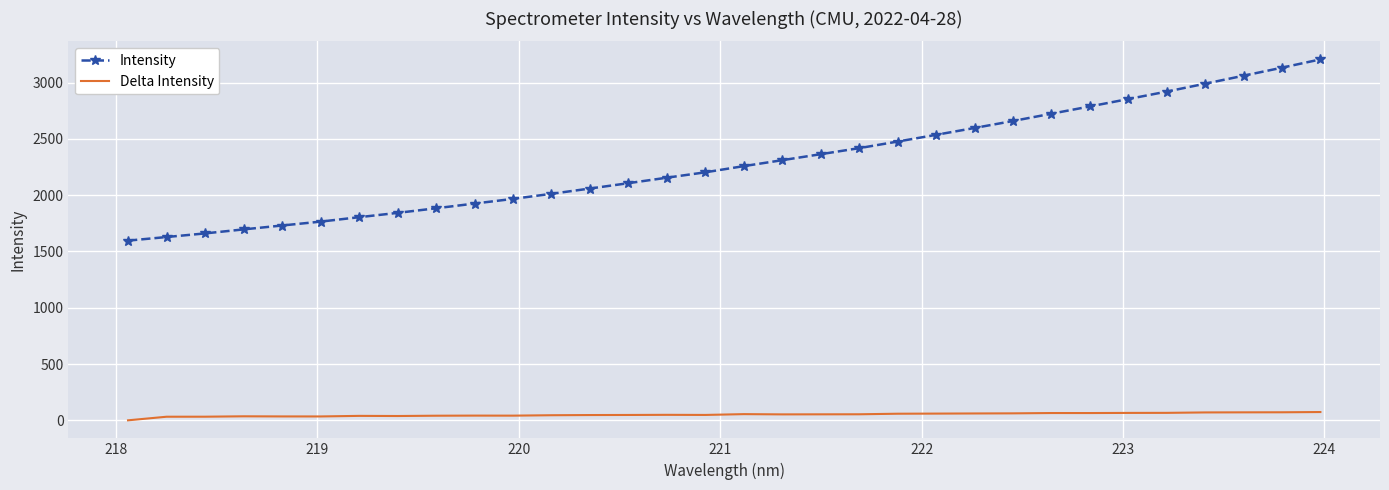

Which series has the largest range (max minus min)?

Intensity